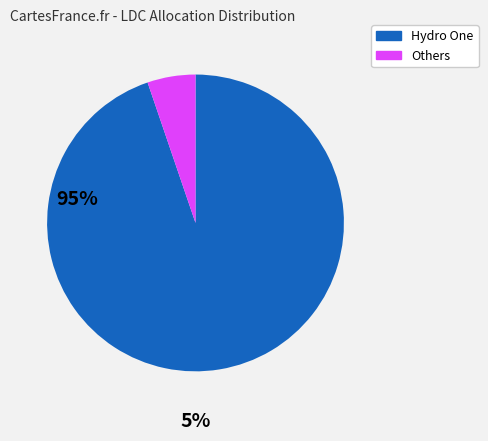

How many slices are in this pie chart?

2